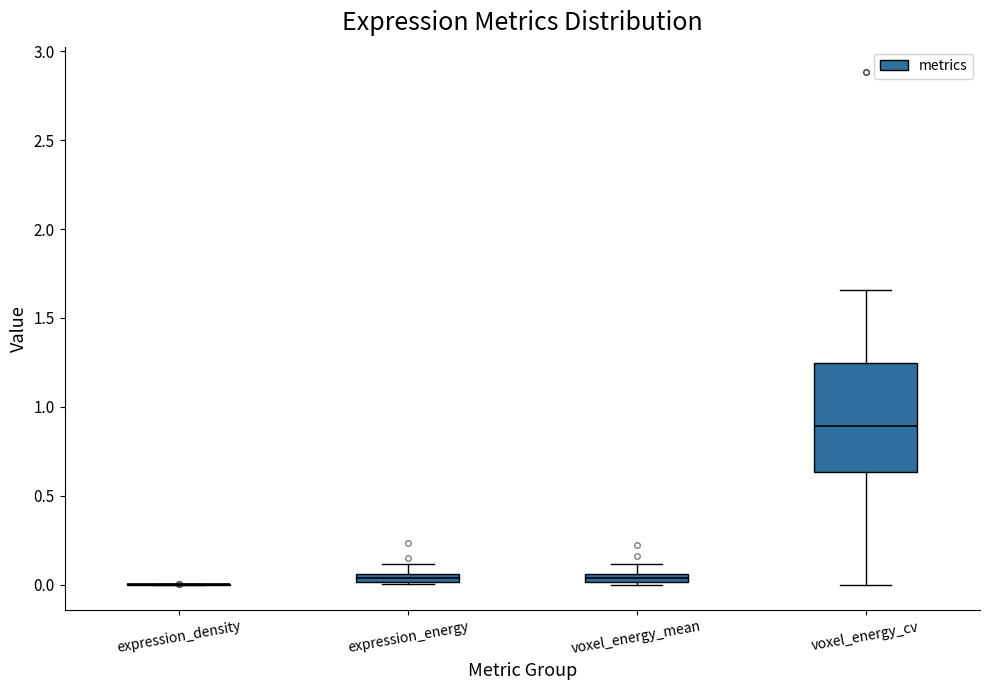

Where does the lower whisker of the box for voxel_energy_cv end on the y-axis? The values are not printed on the chart, so give them approximately, as read against the axis.

0.00